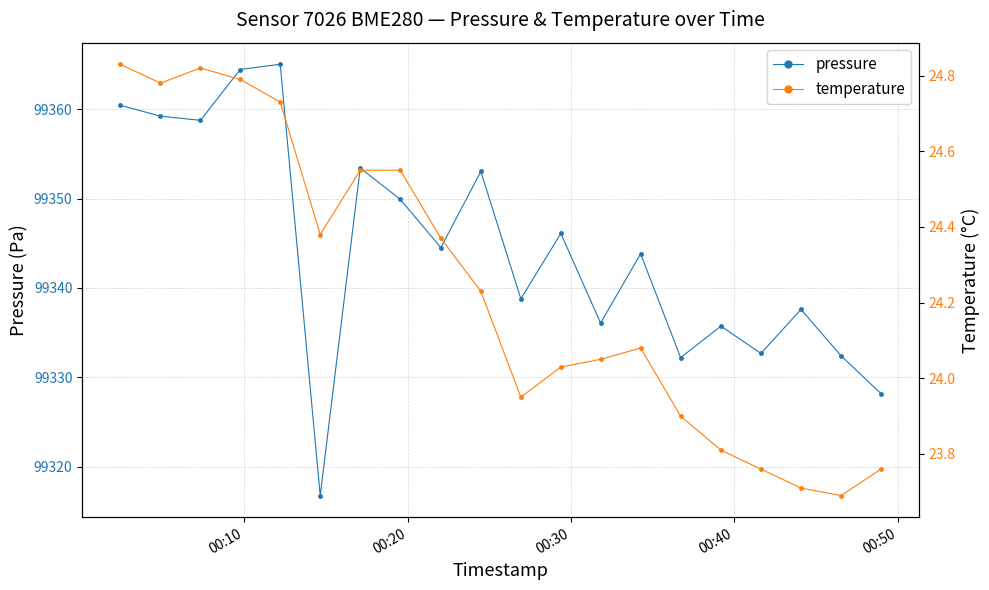

Which series has the largest range (max minus min)?

pressure